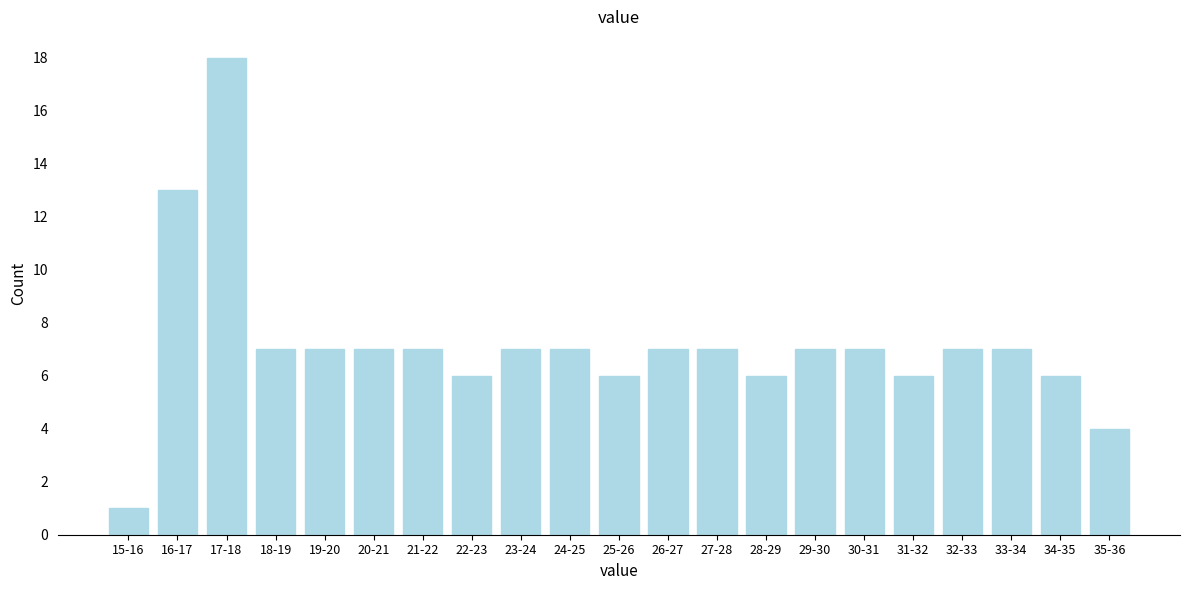

Reading left to right, what are all the values shown in this chart?

15-16=1	16-17=13	17-18=18	18-19=7	19-20=7	20-21=7	21-22=7	22-23=6	23-24=7	24-25=7	25-26=6	26-27=7	27-28=7	28-29=6	29-30=7	30-31=7	31-32=6	32-33=7	33-34=7	34-35=6	35-36=4